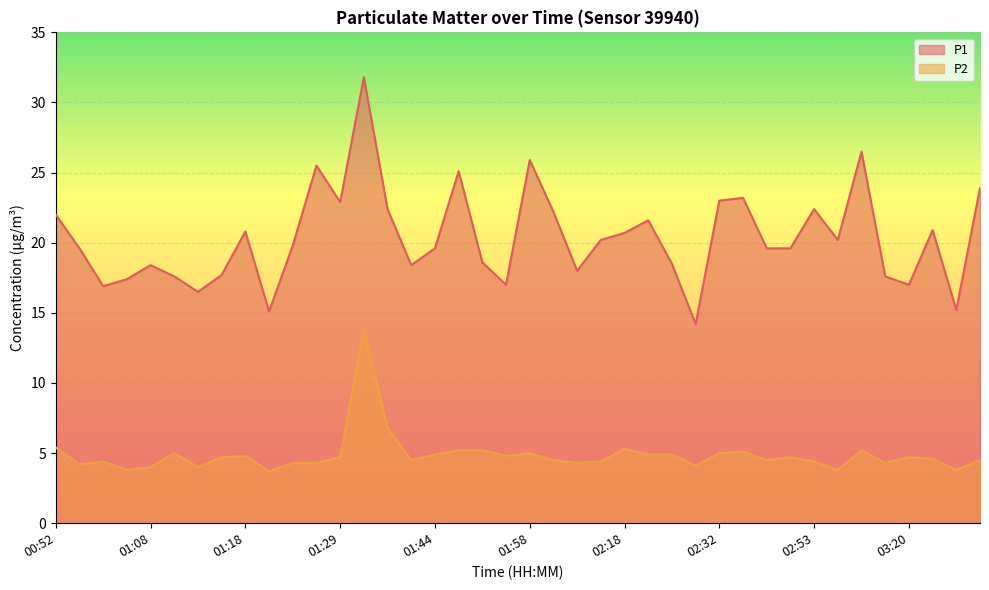

What are all the series names shown in the legend?

P1, P2